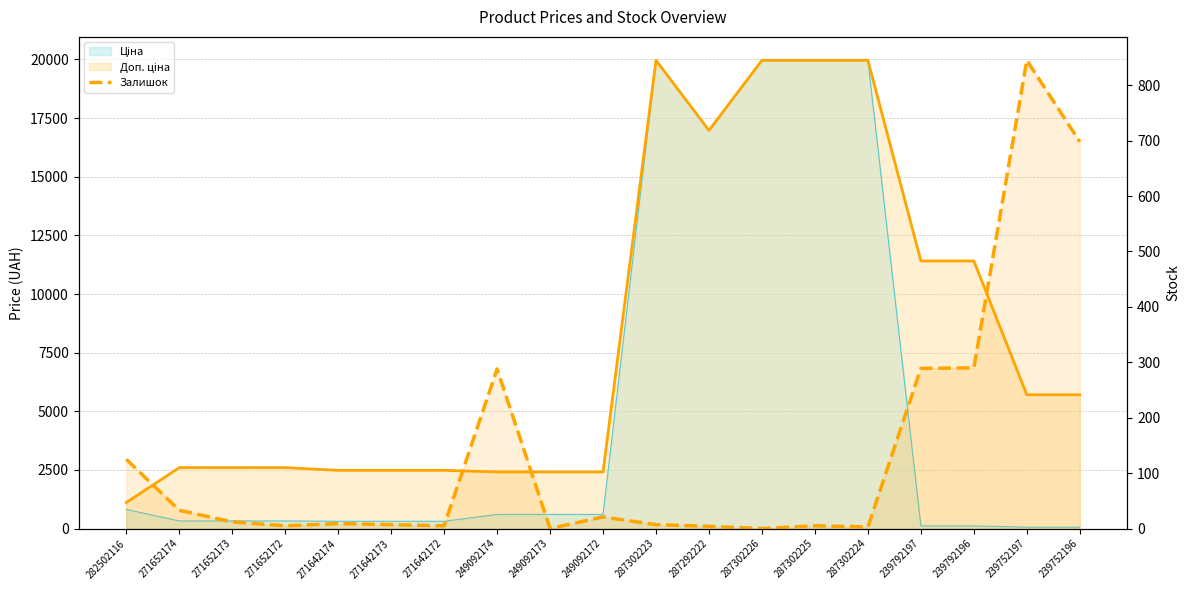

What position from the right is 239752196?

1